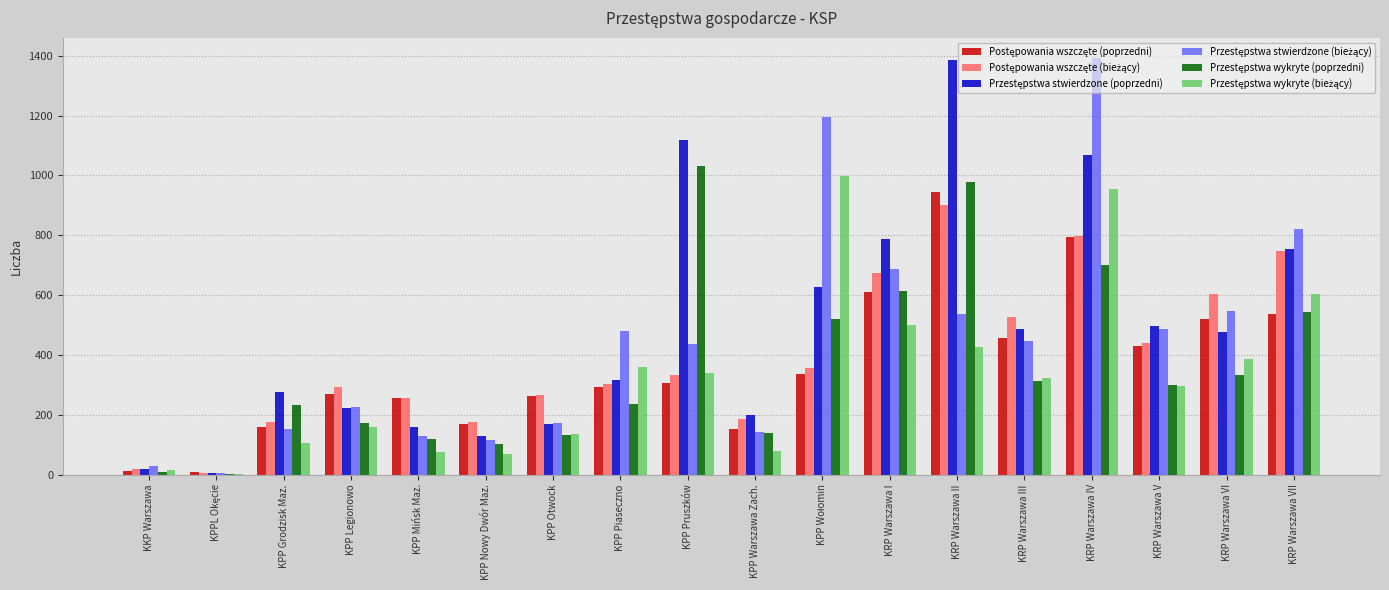

At which category is the sum across all series the highest?

KRP Warszawa IV